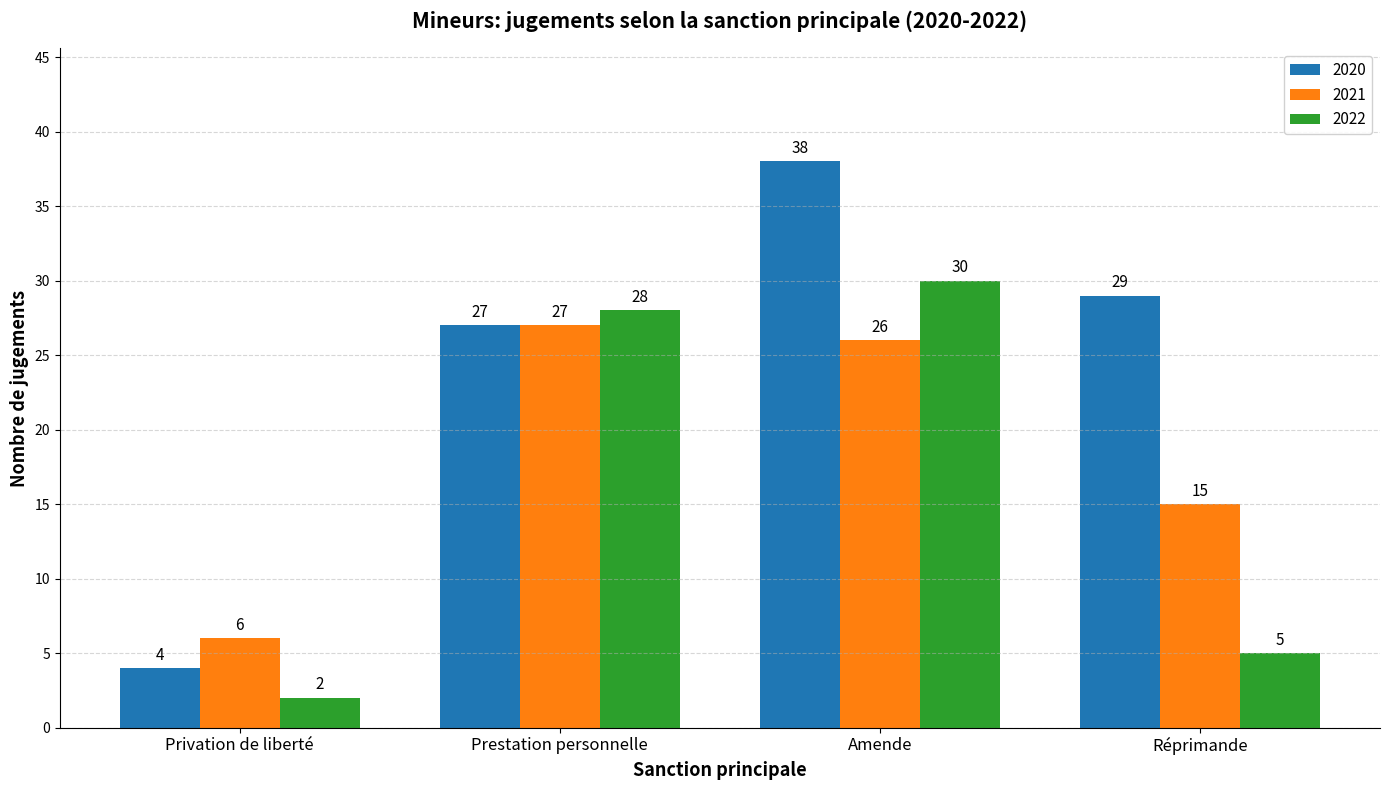

What is the lowest value of the 2020 series?

4